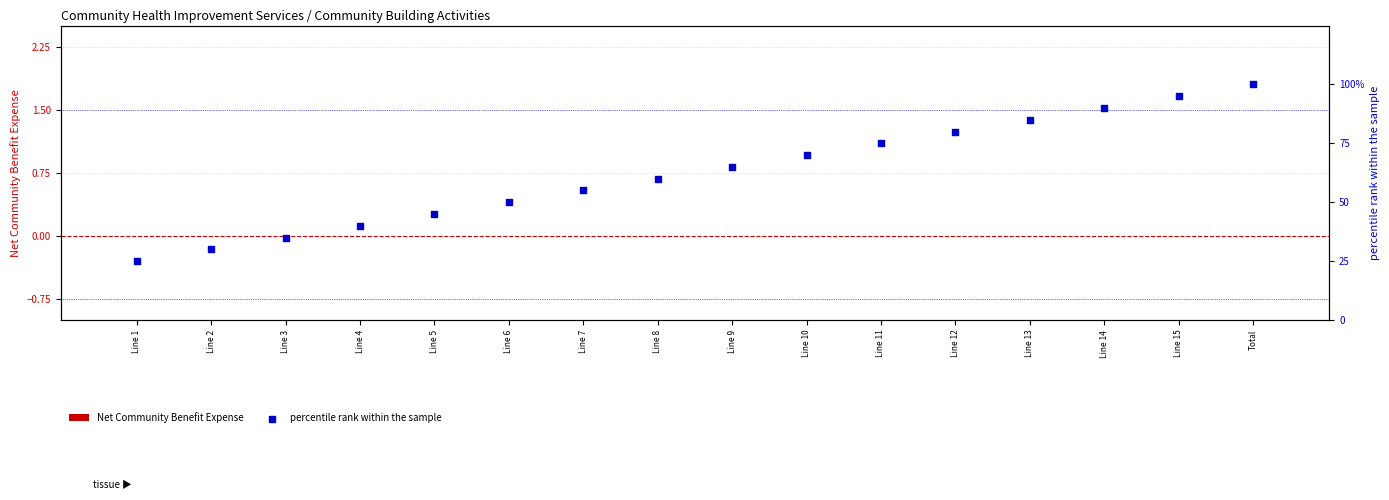

Which series contains the lowest Y value?

Net Community Benefit Expense